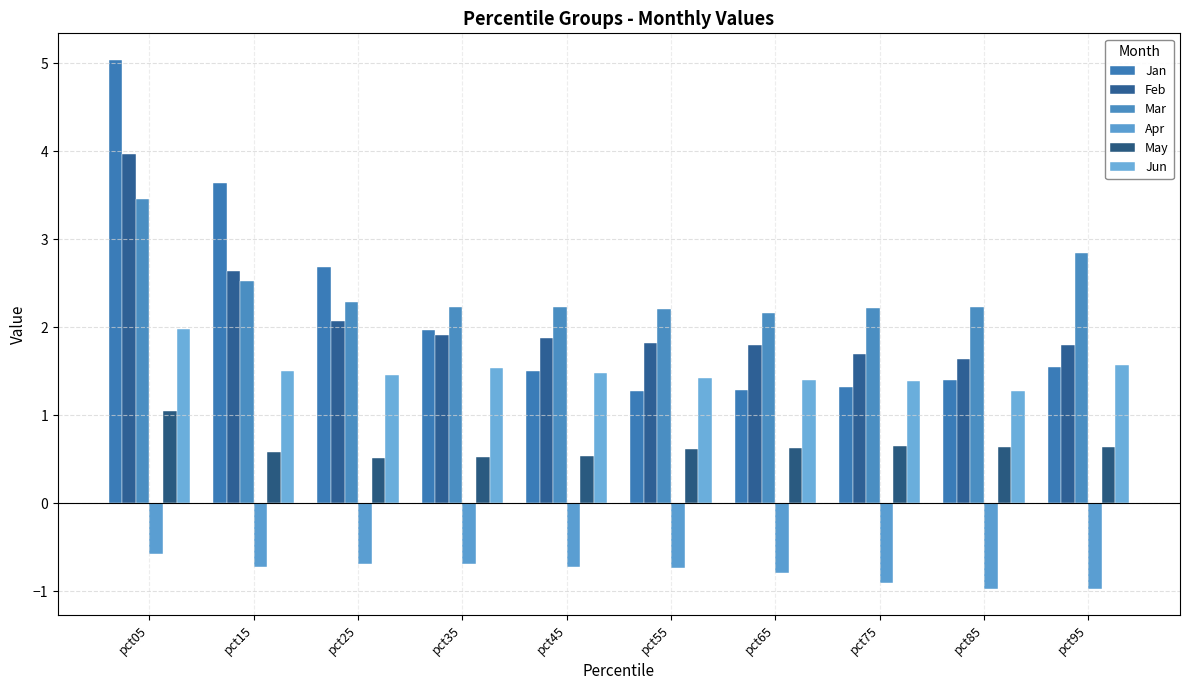

What is the spread (max minus min) of values at pct55?

2.9